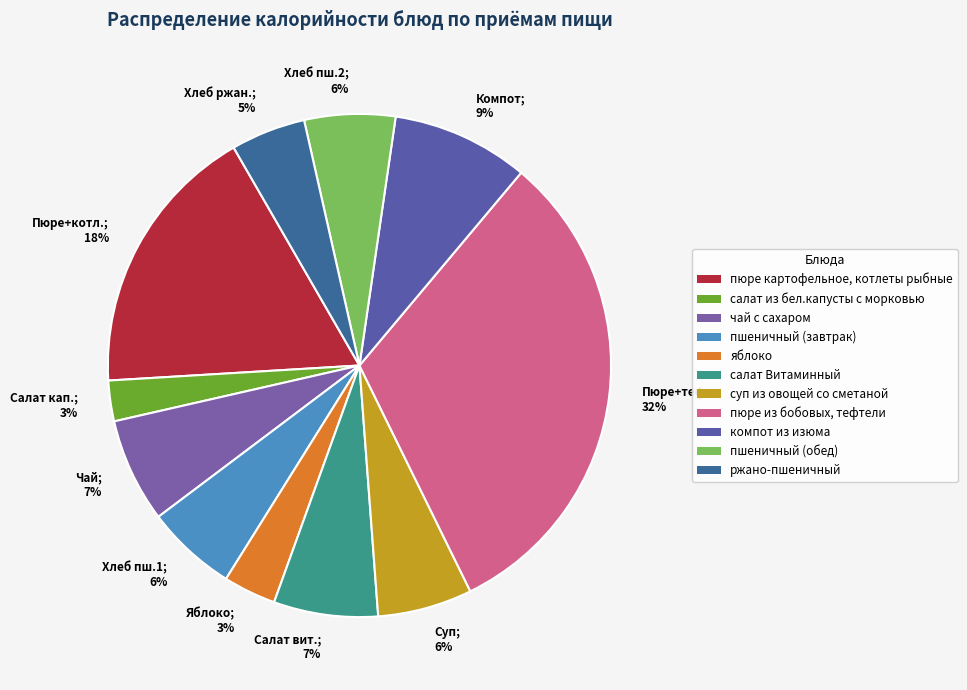

To the nearest percent, what is the average slice percentage?

9%